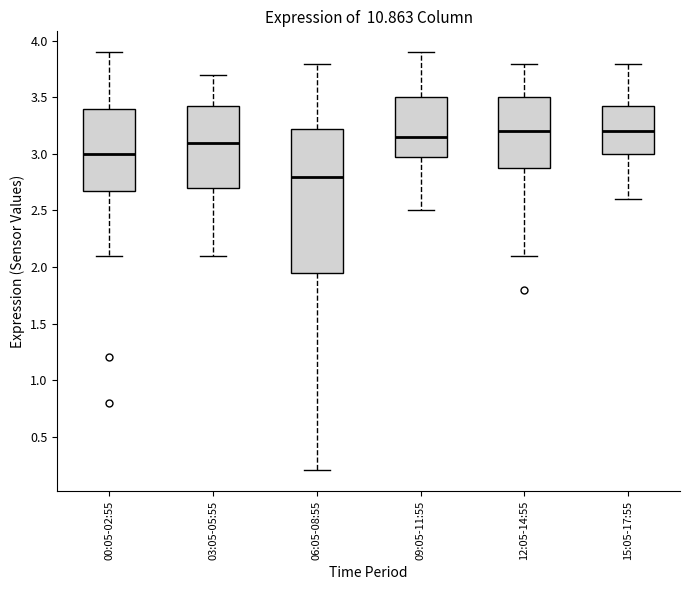

Reading left to right, read every box against the y-axis: the position of its median line, the range the box covers, and the ends of its whiskers. The values are not printed on the chart, so give them approximately, as read against the axis.

00:05-02:55: median 3.00, box 2.70 to 3.40, whiskers 2.10 to 3.90
03:05-05:55: median 3.10, box 2.70 to 3.45, whiskers 2.10 to 3.70
06:05-08:55: median 2.80, box 1.95 to 3.25, whiskers 0.20 to 3.80
09:05-11:55: median 3.15, box 3.00 to 3.50, whiskers 2.50 to 3.90
12:05-14:55: median 3.20, box 2.90 to 3.50, whiskers 2.10 to 3.80
15:05-17:55: median 3.20, box 3.00 to 3.45, whiskers 2.60 to 3.80